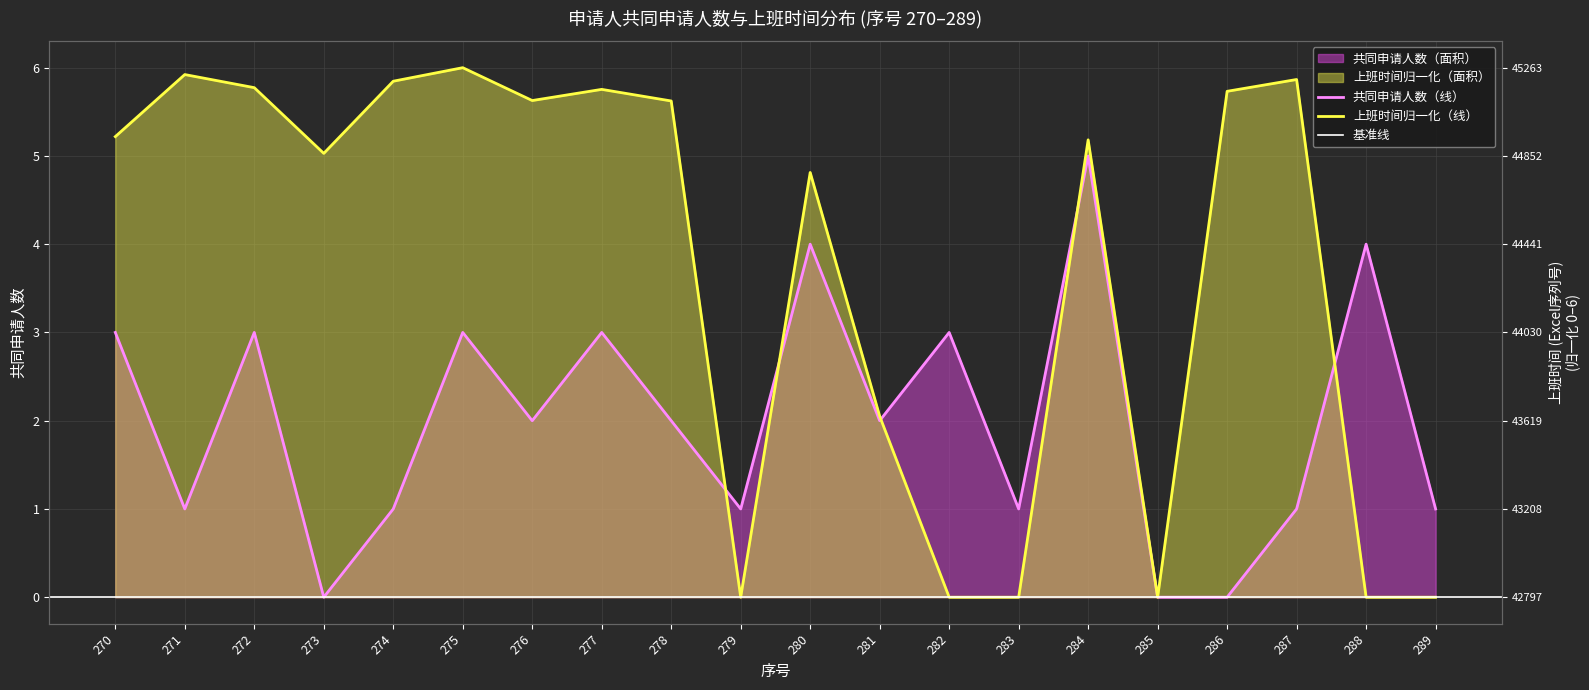

Count the values in the range 1 to 3.

14